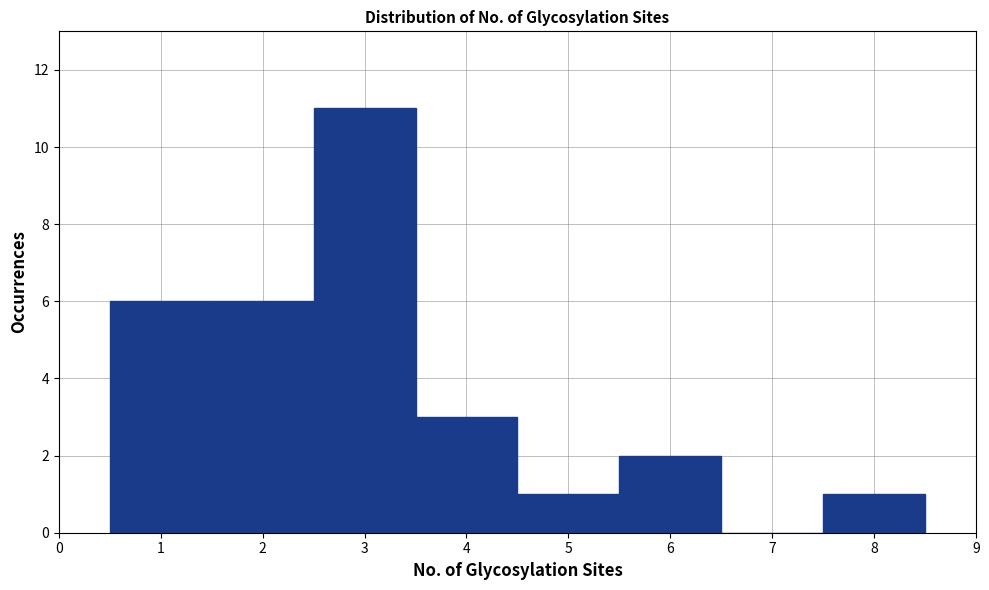

Over which range of the x-axis is the bar tallest?

2.5 to 3.5